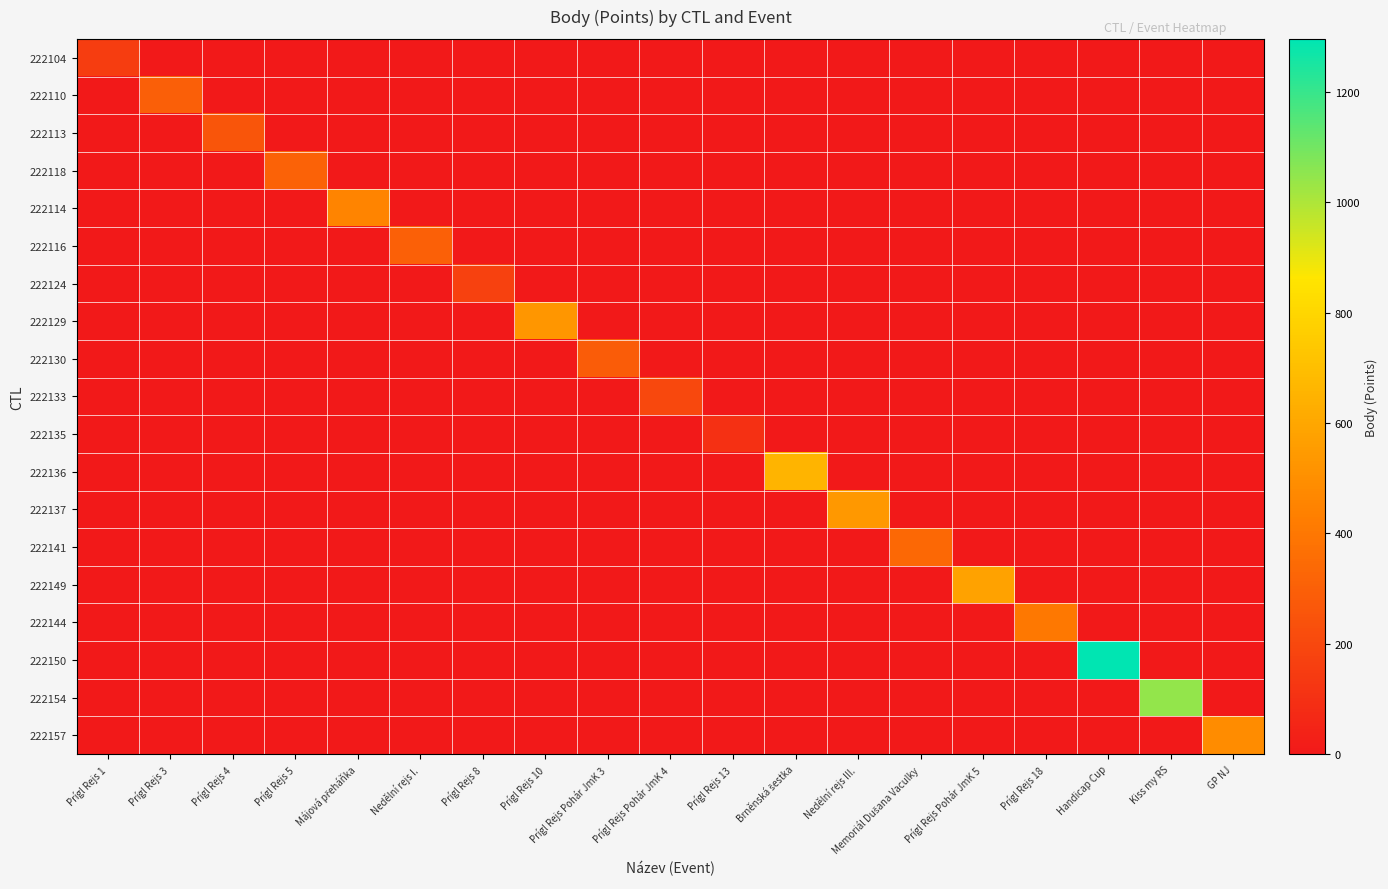

Reading right to left, extract all data points from this chart.

222104: GP NJ=0	Kiss my RS=0	Handicap Cup=0	Prígl Rejs 18=0	Prígl Rejs Pohár JmK 5=0	Memoriál Dušana Vaculky=0	Nedělní rejs III.=0	Brněnská šestka=0	Prígl Rejs 13=0	Prígl Rejs Pohár JmK 4=0	Prígl Rejs Pohár JmK 3=0	Prígl Rejs 10=0	Prígl Rejs 8=0	Nedělní rejs I.=0	Májová přeháňka=0	Prígl Rejs 5=0	Prígl Rejs 4=0	Prígl Rejs 3=0	Prígl Rejs 1=152
222110: GP NJ=0	Kiss my RS=0	Handicap Cup=0	Prígl Rejs 18=0	Prígl Rejs Pohár JmK 5=0	Memoriál Dušana Vaculky=0	Nedělní rejs III.=0	Brněnská šestka=0	Prígl Rejs 13=0	Prígl Rejs Pohár JmK 4=0	Prígl Rejs Pohár JmK 3=0	Prígl Rejs 10=0	Prígl Rejs 8=0	Nedělní rejs I.=0	Májová přeháňka=0	Prígl Rejs 5=0	Prígl Rejs 4=0	Prígl Rejs 3=297	Prígl Rejs 1=0
222113: GP NJ=0	Kiss my RS=0	Handicap Cup=0	Prígl Rejs 18=0	Prígl Rejs Pohár JmK 5=0	Memoriál Dušana Vaculky=0	Nedělní rejs III.=0	Brněnská šestka=0	Prígl Rejs 13=0	Prígl Rejs Pohár JmK 4=0	Prígl Rejs Pohár JmK 3=0	Prígl Rejs 10=0	Prígl Rejs 8=0	Nedělní rejs I.=0	Májová přeháňka=0	Prígl Rejs 5=0	Prígl Rejs 4=256	Prígl Rejs 3=0	Prígl Rejs 1=0
222118: GP NJ=0	Kiss my RS=0	Handicap Cup=0	Prígl Rejs 18=0	Prígl Rejs Pohár JmK 5=0	Memoriál Dušana Vaculky=0	Nedělní rejs III.=0	Brněnská šestka=0	Prígl Rejs 13=0	Prígl Rejs Pohár JmK 4=0	Prígl Rejs Pohár JmK 3=0	Prígl Rejs 10=0	Prígl Rejs 8=0	Nedělní rejs I.=0	Májová přeháňka=0	Prígl Rejs 5=312	Prígl Rejs 4=0	Prígl Rejs 3=0	Prígl Rejs 1=0
222114: GP NJ=0	Kiss my RS=0	Handicap Cup=0	Prígl Rejs 18=0	Prígl Rejs Pohár JmK 5=0	Memoriál Dušana Vaculky=0	Nedělní rejs III.=0	Brněnská šestka=0	Prígl Rejs 13=0	Prígl Rejs Pohár JmK 4=0	Prígl Rejs Pohár JmK 3=0	Prígl Rejs 10=0	Prígl Rejs 8=0	Nedělní rejs I.=0	Májová přeháňka=453	Prígl Rejs 5=0	Prígl Rejs 4=0	Prígl Rejs 3=0	Prígl Rejs 1=0
222116: GP NJ=0	Kiss my RS=0	Handicap Cup=0	Prígl Rejs 18=0	Prígl Rejs Pohár JmK 5=0	Memoriál Dušana Vaculky=0	Nedělní rejs III.=0	Brněnská šestka=0	Prígl Rejs 13=0	Prígl Rejs Pohár JmK 4=0	Prígl Rejs Pohár JmK 3=0	Prígl Rejs 10=0	Prígl Rejs 8=0	Nedělní rejs I.=303	Májová přeháňka=0	Prígl Rejs 5=0	Prígl Rejs 4=0	Prígl Rejs 3=0	Prígl Rejs 1=0
222124: GP NJ=0	Kiss my RS=0	Handicap Cup=0	Prígl Rejs 18=0	Prígl Rejs Pohár JmK 5=0	Memoriál Dušana Vaculky=0	Nedělní rejs III.=0	Brněnská šestka=0	Prígl Rejs 13=0	Prígl Rejs Pohár JmK 4=0	Prígl Rejs Pohár JmK 3=0	Prígl Rejs 10=0	Prígl Rejs 8=168	Nedělní rejs I.=0	Májová přeháňka=0	Prígl Rejs 5=0	Prígl Rejs 4=0	Prígl Rejs 3=0	Prígl Rejs 1=0
222129: GP NJ=0	Kiss my RS=0	Handicap Cup=0	Prígl Rejs 18=0	Prígl Rejs Pohár JmK 5=0	Memoriál Dušana Vaculky=0	Nedělní rejs III.=0	Brněnská šestka=0	Prígl Rejs 13=0	Prígl Rejs Pohár JmK 4=0	Prígl Rejs Pohár JmK 3=0	Prígl Rejs 10=527	Prígl Rejs 8=0	Nedělní rejs I.=0	Májová přeháňka=0	Prígl Rejs 5=0	Prígl Rejs 4=0	Prígl Rejs 3=0	Prígl Rejs 1=0
222130: GP NJ=0	Kiss my RS=0	Handicap Cup=0	Prígl Rejs 18=0	Prígl Rejs Pohár JmK 5=0	Memoriál Dušana Vaculky=0	Nedělní rejs III.=0	Brněnská šestka=0	Prígl Rejs 13=0	Prígl Rejs Pohár JmK 4=0	Prígl Rejs Pohár JmK 3=285	Prígl Rejs 10=0	Prígl Rejs 8=0	Nedělní rejs I.=0	Májová přeháňka=0	Prígl Rejs 5=0	Prígl Rejs 4=0	Prígl Rejs 3=0	Prígl Rejs 1=0
222133: GP NJ=0	Kiss my RS=0	Handicap Cup=0	Prígl Rejs 18=0	Prígl Rejs Pohár JmK 5=0	Memoriál Dušana Vaculky=0	Nedělní rejs III.=0	Brněnská šestka=0	Prígl Rejs 13=0	Prígl Rejs Pohár JmK 4=202	Prígl Rejs Pohár JmK 3=0	Prígl Rejs 10=0	Prígl Rejs 8=0	Nedělní rejs I.=0	Májová přeháňka=0	Prígl Rejs 5=0	Prígl Rejs 4=0	Prígl Rejs 3=0	Prígl Rejs 1=0
222135: GP NJ=0	Kiss my RS=0	Handicap Cup=0	Prígl Rejs 18=0	Prígl Rejs Pohár JmK 5=0	Memoriál Dušana Vaculky=0	Nedělní rejs III.=0	Brněnská šestka=0	Prígl Rejs 13=101	Prígl Rejs Pohár JmK 4=0	Prígl Rejs Pohár JmK 3=0	Prígl Rejs 10=0	Prígl Rejs 8=0	Nedělní rejs I.=0	Májová přeháňka=0	Prígl Rejs 5=0	Prígl Rejs 4=0	Prígl Rejs 3=0	Prígl Rejs 1=0
222136: GP NJ=0	Kiss my RS=0	Handicap Cup=0	Prígl Rejs 18=0	Prígl Rejs Pohár JmK 5=0	Memoriál Dušana Vaculky=0	Nedělní rejs III.=0	Brněnská šestka=654	Prígl Rejs 13=0	Prígl Rejs Pohár JmK 4=0	Prígl Rejs Pohár JmK 3=0	Prígl Rejs 10=0	Prígl Rejs 8=0	Nedělní rejs I.=0	Májová přeháňka=0	Prígl Rejs 5=0	Prígl Rejs 4=0	Prígl Rejs 3=0	Prígl Rejs 1=0
222137: GP NJ=0	Kiss my RS=0	Handicap Cup=0	Prígl Rejs 18=0	Prígl Rejs Pohár JmK 5=0	Memoriál Dušana Vaculky=0	Nedělní rejs III.=541	Brněnská šestka=0	Prígl Rejs 13=0	Prígl Rejs Pohár JmK 4=0	Prígl Rejs Pohár JmK 3=0	Prígl Rejs 10=0	Prígl Rejs 8=0	Nedělní rejs I.=0	Májová přeháňka=0	Prígl Rejs 5=0	Prígl Rejs 4=0	Prígl Rejs 3=0	Prígl Rejs 1=0
222141: GP NJ=0	Kiss my RS=0	Handicap Cup=0	Prígl Rejs 18=0	Prígl Rejs Pohár JmK 5=0	Memoriál Dušana Vaculky=335	Nedělní rejs III.=0	Brněnská šestka=0	Prígl Rejs 13=0	Prígl Rejs Pohár JmK 4=0	Prígl Rejs Pohár JmK 3=0	Prígl Rejs 10=0	Prígl Rejs 8=0	Nedělní rejs I.=0	Májová přeháňka=0	Prígl Rejs 5=0	Prígl Rejs 4=0	Prígl Rejs 3=0	Prígl Rejs 1=0
222149: GP NJ=0	Kiss my RS=0	Handicap Cup=0	Prígl Rejs 18=0	Prígl Rejs Pohár JmK 5=580	Memoriál Dušana Vaculky=0	Nedělní rejs III.=0	Brněnská šestka=0	Prígl Rejs 13=0	Prígl Rejs Pohár JmK 4=0	Prígl Rejs Pohár JmK 3=0	Prígl Rejs 10=0	Prígl Rejs 8=0	Nedělní rejs I.=0	Májová přeháňka=0	Prígl Rejs 5=0	Prígl Rejs 4=0	Prígl Rejs 3=0	Prígl Rejs 1=0
222144: GP NJ=0	Kiss my RS=0	Handicap Cup=0	Prígl Rejs 18=402	Prígl Rejs Pohár JmK 5=0	Memoriál Dušana Vaculky=0	Nedělní rejs III.=0	Brněnská šestka=0	Prígl Rejs 13=0	Prígl Rejs Pohár JmK 4=0	Prígl Rejs Pohár JmK 3=0	Prígl Rejs 10=0	Prígl Rejs 8=0	Nedělní rejs I.=0	Májová přeháňka=0	Prígl Rejs 5=0	Prígl Rejs 4=0	Prígl Rejs 3=0	Prígl Rejs 1=0
222150: GP NJ=0	Kiss my RS=0	Handicap Cup=1296	Prígl Rejs 18=0	Prígl Rejs Pohár JmK 5=0	Memoriál Dušana Vaculky=0	Nedělní rejs III.=0	Brněnská šestka=0	Prígl Rejs 13=0	Prígl Rejs Pohár JmK 4=0	Prígl Rejs Pohár JmK 3=0	Prígl Rejs 10=0	Prígl Rejs 8=0	Nedělní rejs I.=0	Májová přeháňka=0	Prígl Rejs 5=0	Prígl Rejs 4=0	Prígl Rejs 3=0	Prígl Rejs 1=0
222154: GP NJ=0	Kiss my RS=1045	Handicap Cup=0	Prígl Rejs 18=0	Prígl Rejs Pohár JmK 5=0	Memoriál Dušana Vaculky=0	Nedělní rejs III.=0	Brněnská šestka=0	Prígl Rejs 13=0	Prígl Rejs Pohár JmK 4=0	Prígl Rejs Pohár JmK 3=0	Prígl Rejs 10=0	Prígl Rejs 8=0	Nedělní rejs I.=0	Májová přeháňka=0	Prígl Rejs 5=0	Prígl Rejs 4=0	Prígl Rejs 3=0	Prígl Rejs 1=0
222157: GP NJ=489	Kiss my RS=0	Handicap Cup=0	Prígl Rejs 18=0	Prígl Rejs Pohár JmK 5=0	Memoriál Dušana Vaculky=0	Nedělní rejs III.=0	Brněnská šestka=0	Prígl Rejs 13=0	Prígl Rejs Pohár JmK 4=0	Prígl Rejs Pohár JmK 3=0	Prígl Rejs 10=0	Prígl Rejs 8=0	Nedělní rejs I.=0	Májová přeháňka=0	Prígl Rejs 5=0	Prígl Rejs 4=0	Prígl Rejs 3=0	Prígl Rejs 1=0